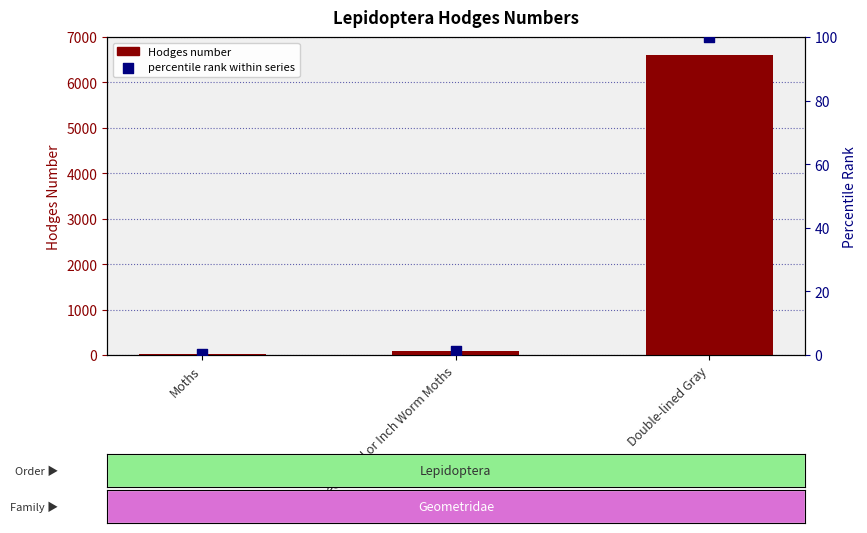

Which series has the widest spread of Y values?

Hodges